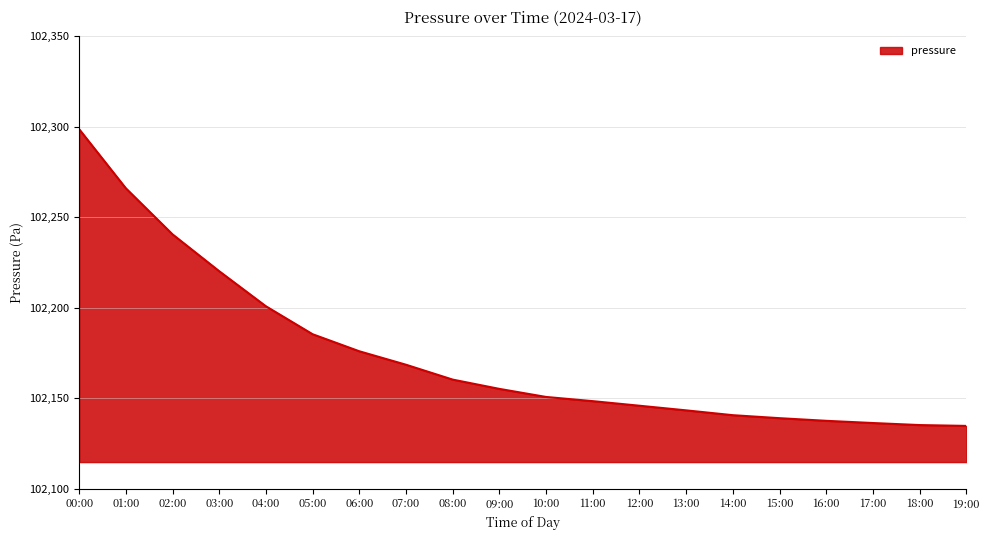

What is the difference between the values at 10:00 and 09:00?

4.5